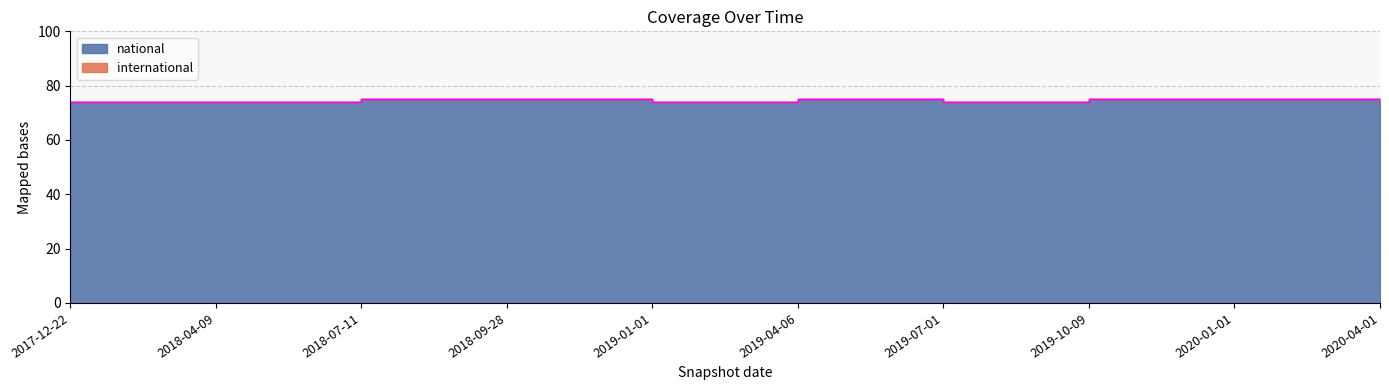

Rank the categories by value from lowest to highest.

2017-12-22, 2018-04-09, 2019-01-01, 2019-07-01, 2020-04-01, 2018-07-11, 2018-09-28, 2019-04-06, 2019-10-09, 2020-01-01